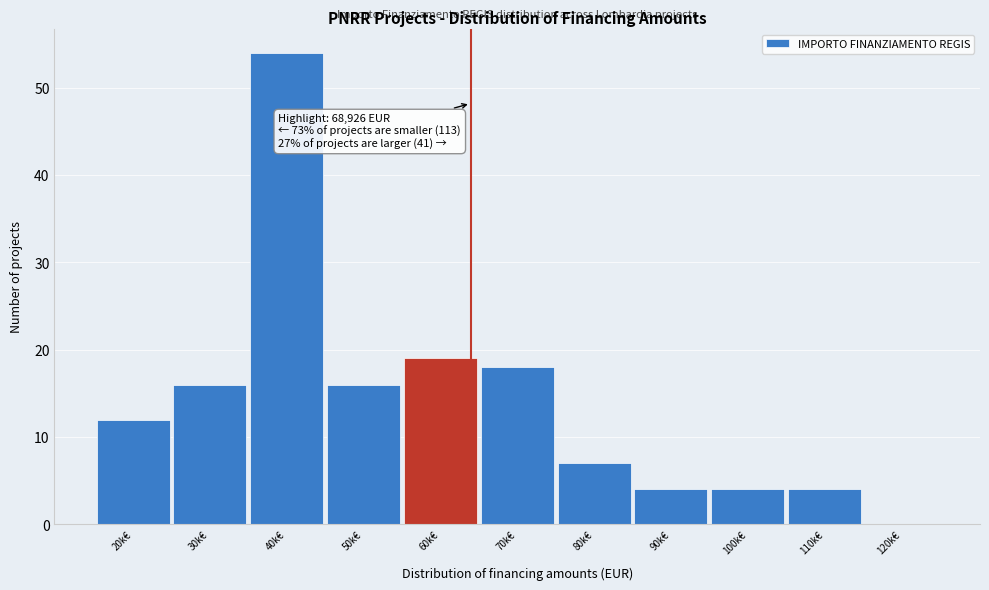

Reading left to right, transcribe all the data shown in this chart.

20k€=12	30k€=16	40k€=54	50k€=16	60k€=19	70k€=18	80k€=7	90k€=4	100k€=4	110k€=4	120k€=0